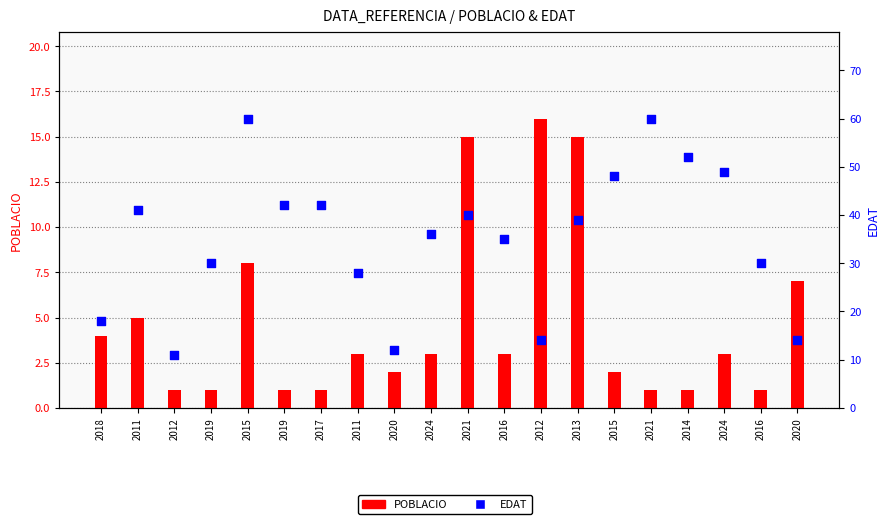

What are all the series names shown in the legend?

POBLACIO, EDAT